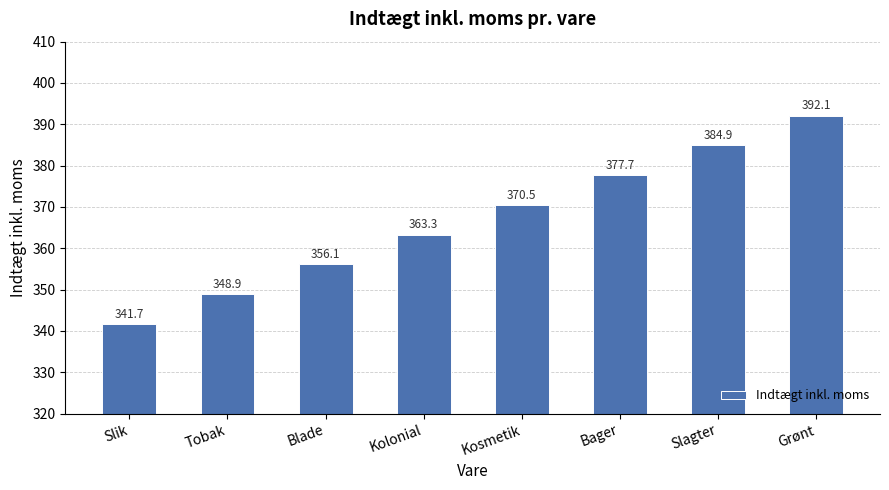

True or false: the data shows 605.0 at Kolonial.

False